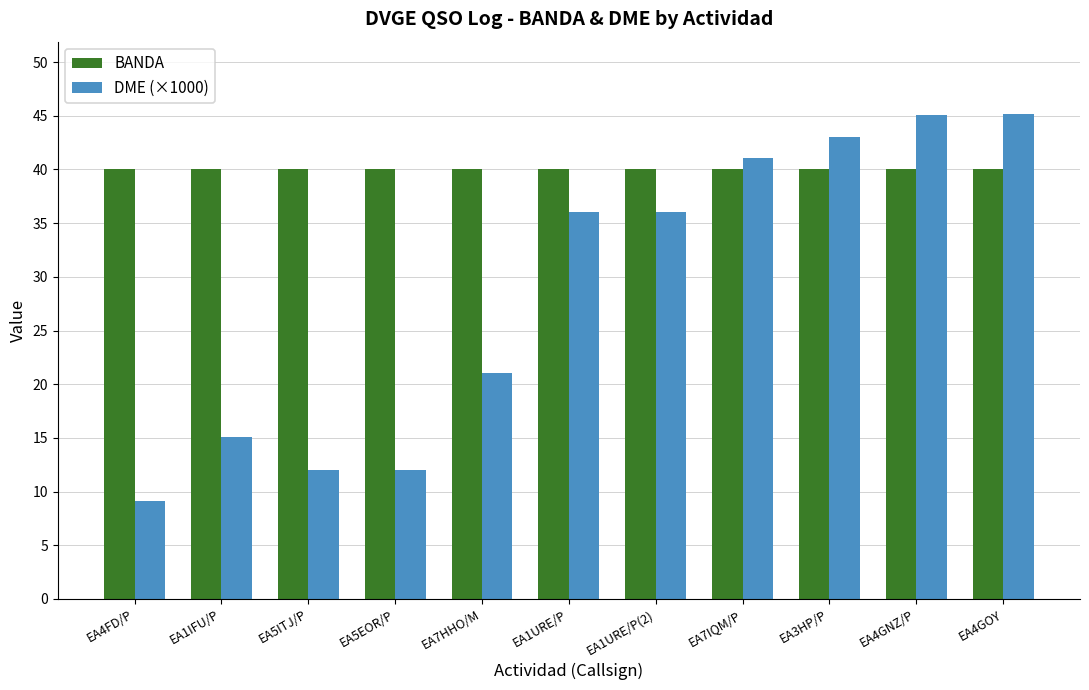

Are the bars horizontal?

No